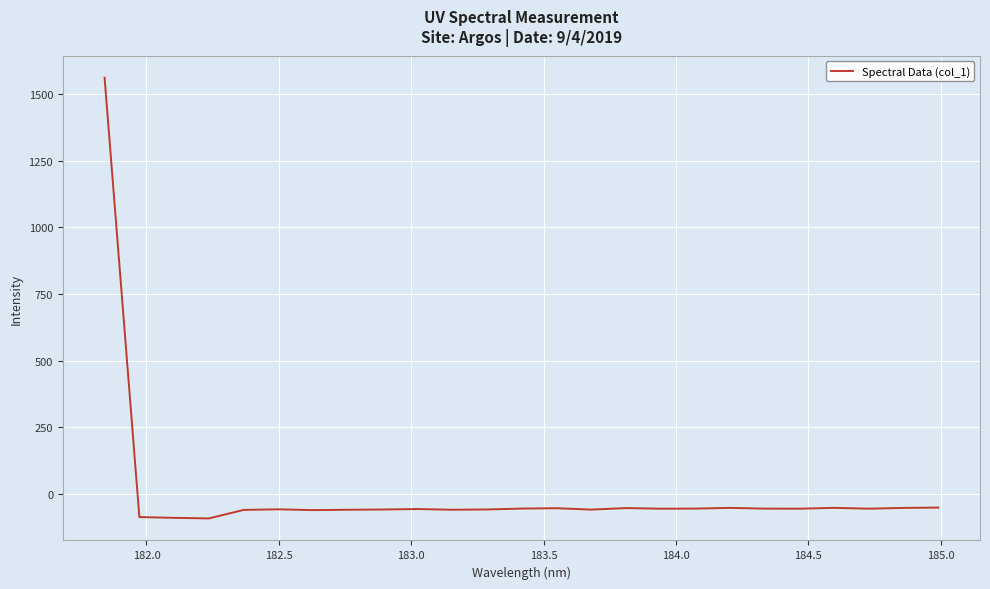

What is the difference between the maximum and minimum values?

1655.6